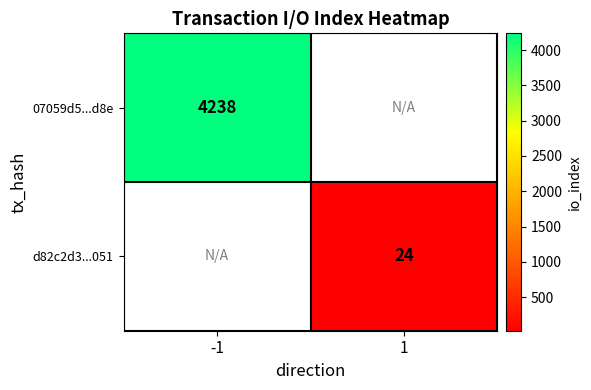

The value of 07059d5...d8e at -1 is 2604.1. True or false?

False